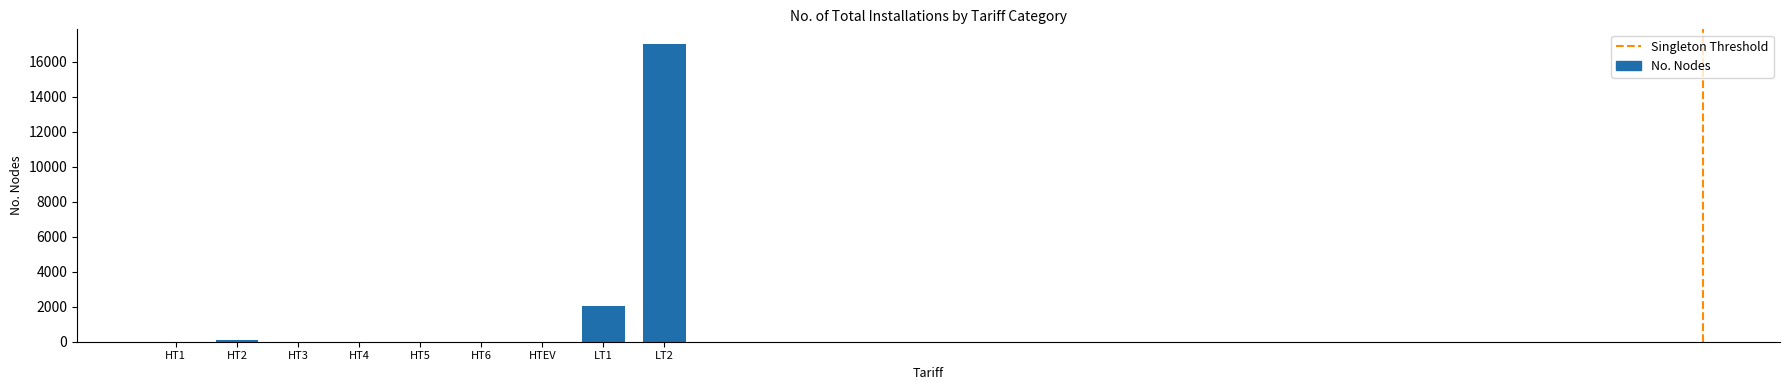

Between HT5 and LT2, which is larger?

LT2